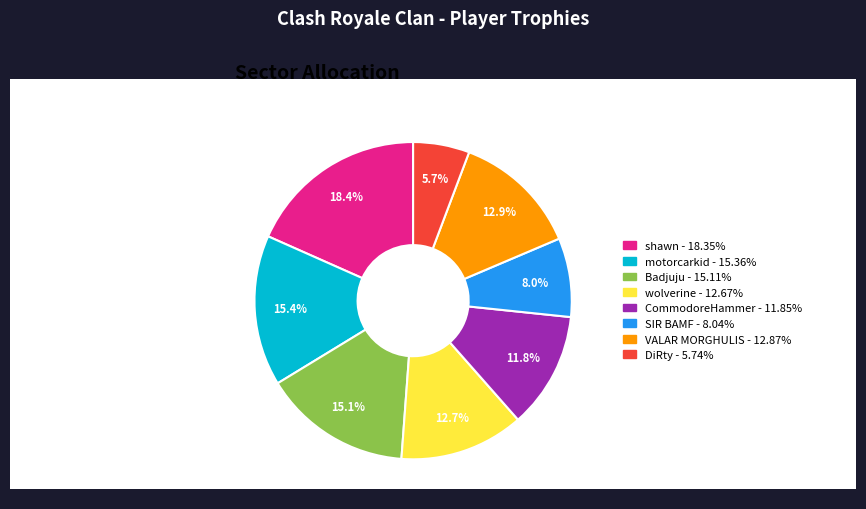

To the nearest percent, what percentage of the pie is CommodoreHammer?

12%